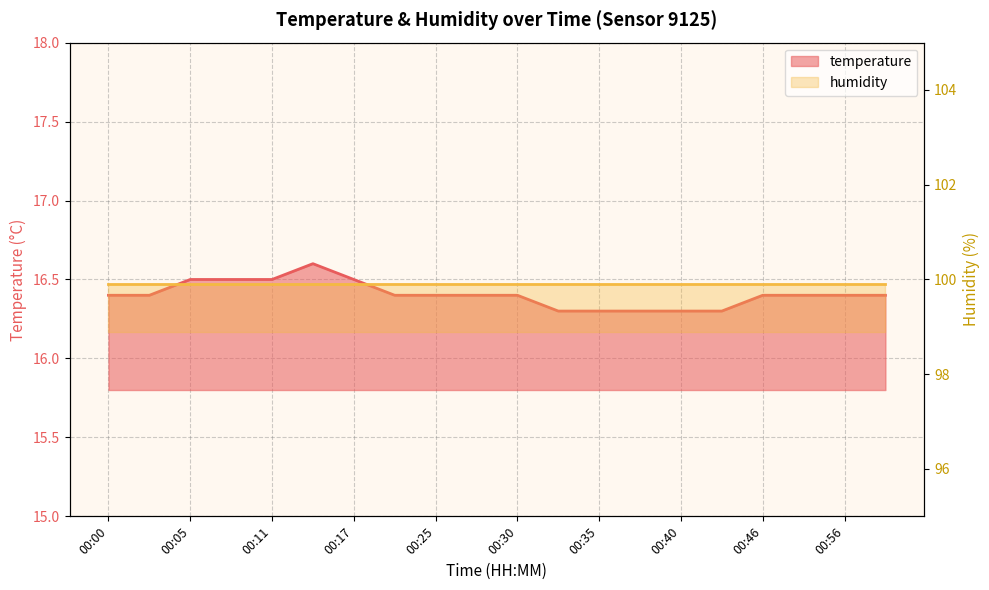

Which has a higher value, 00:30 or 00:59?

00:30